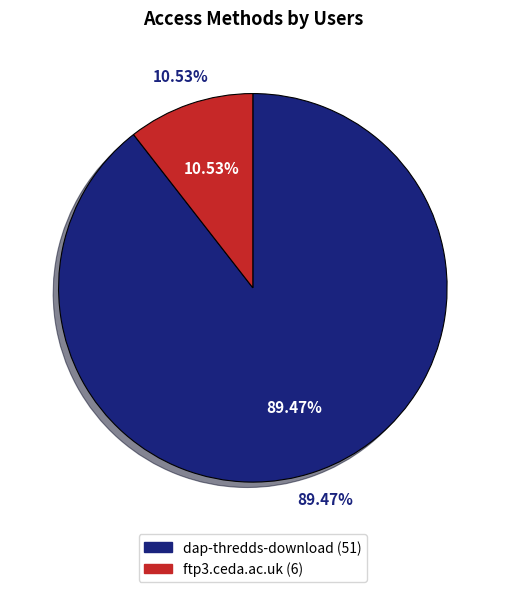

To the nearest percent, what portion does ftp3.ceda.ac.uk represent?

11%